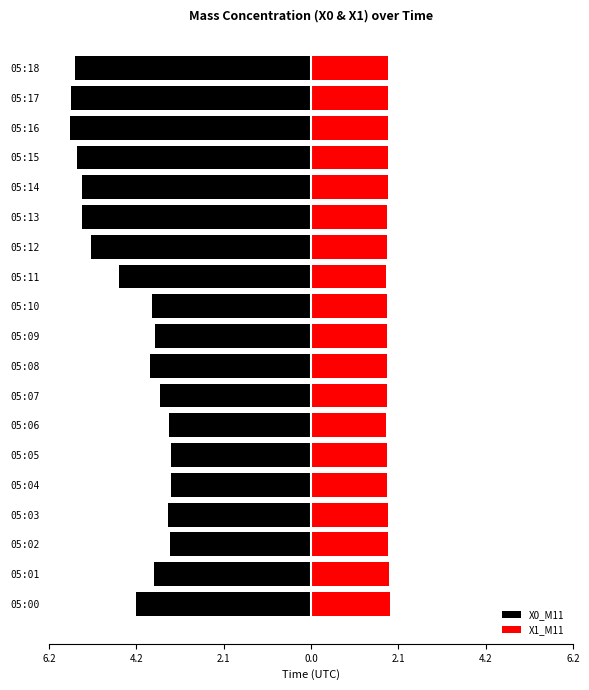

The X1_M11 series shows 2.6 at 05:02. True or false?

False